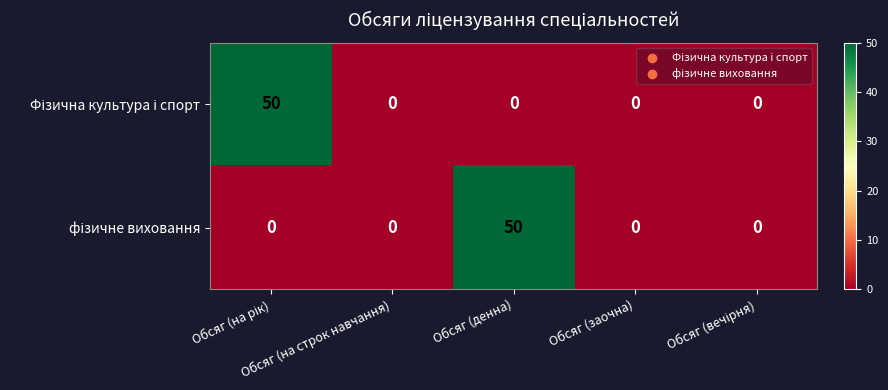

What is the maximum value shown in the chart?

50